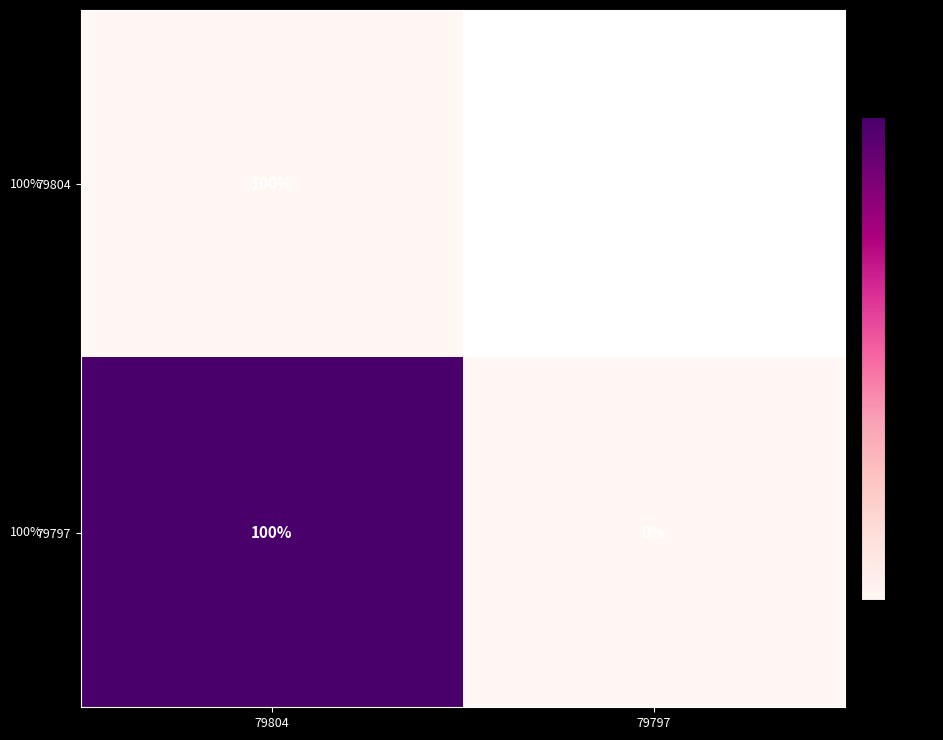

The value of 79804 at 79804 is 100. True or false?

True